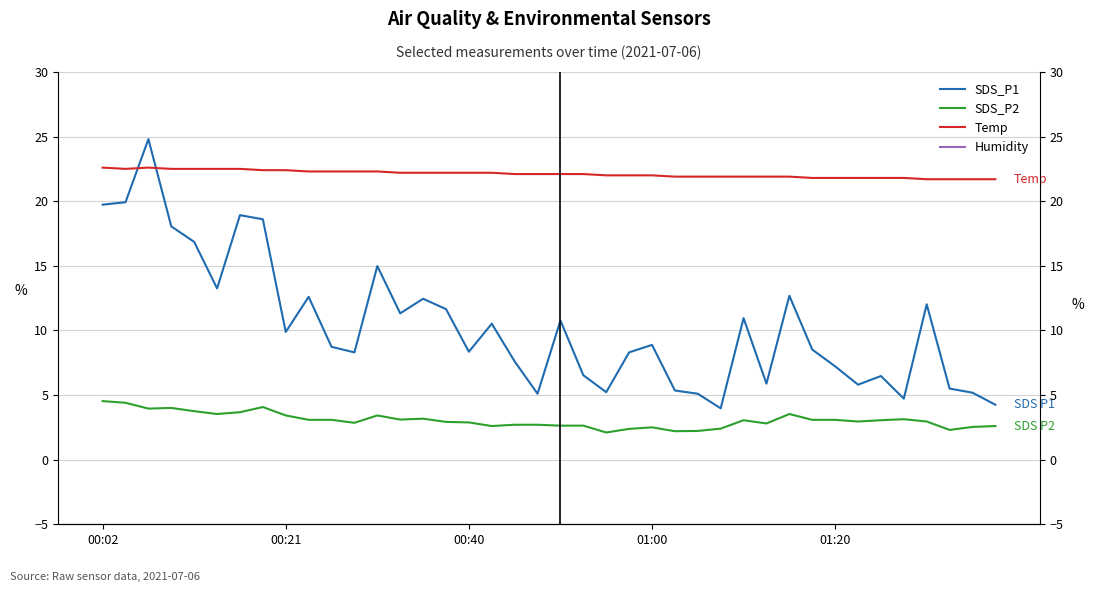

True or false: SDS_P2 has a value of 5.2 at 01:20.

False